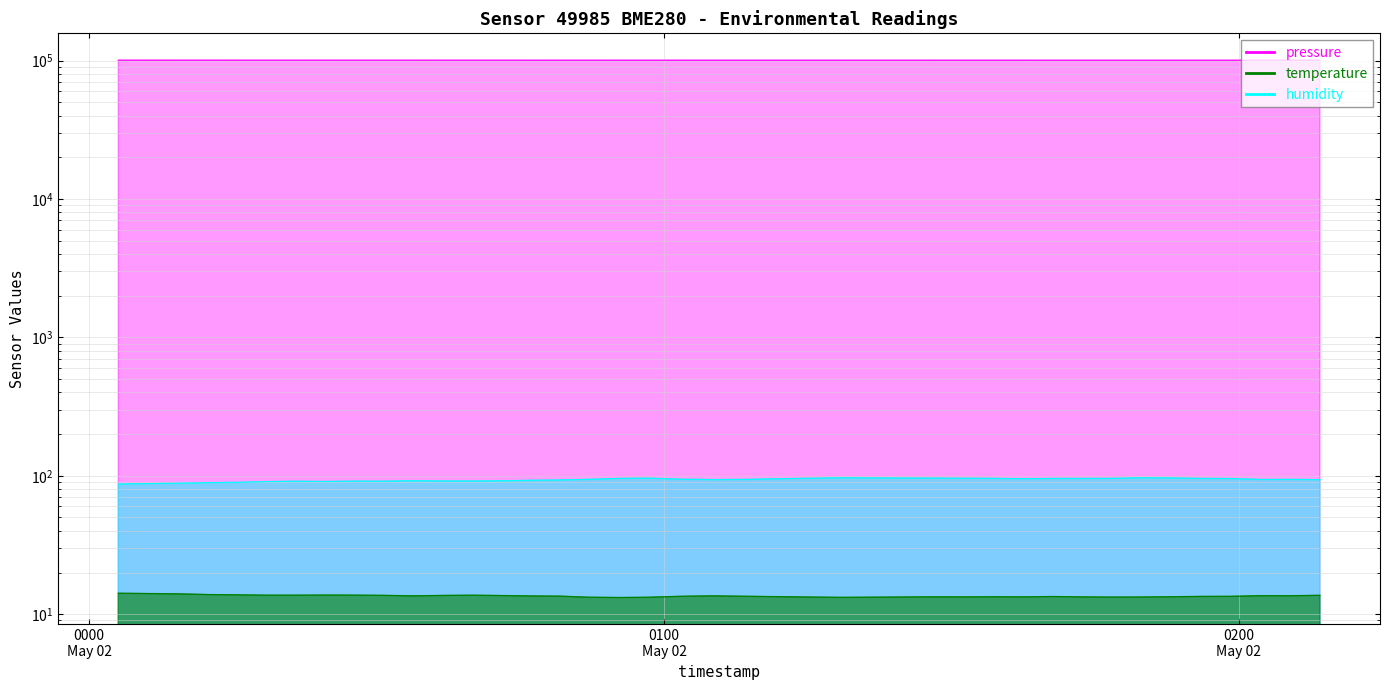

What is the difference between the temperature values at 2023-05-02T00:36:51 and 2023-05-02T00:09:12?

0.4